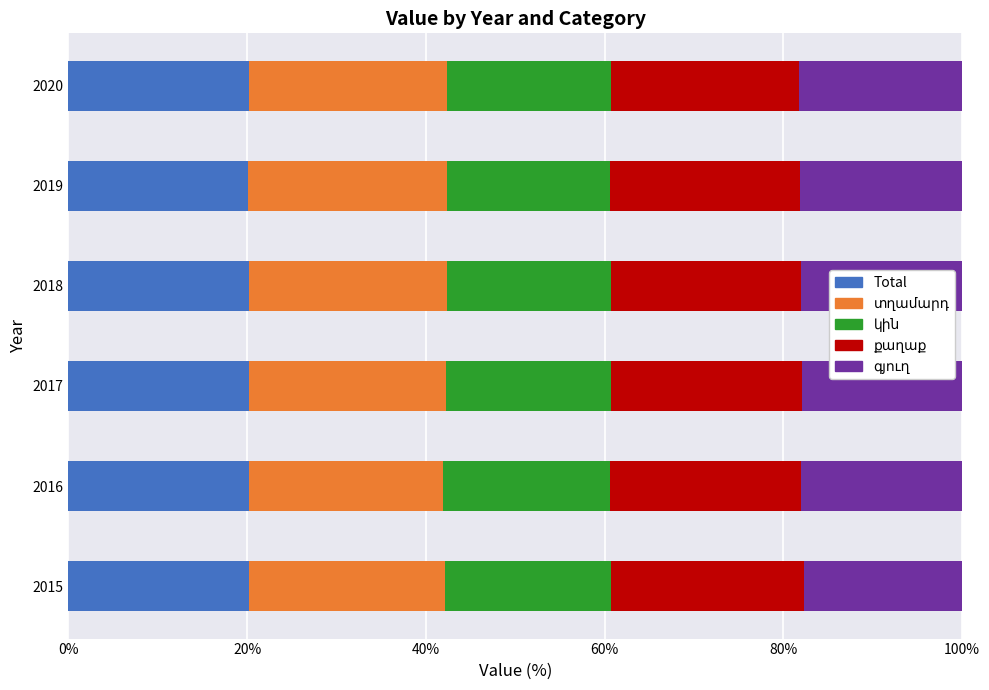

What is the total value across all series at 2016?

100.0